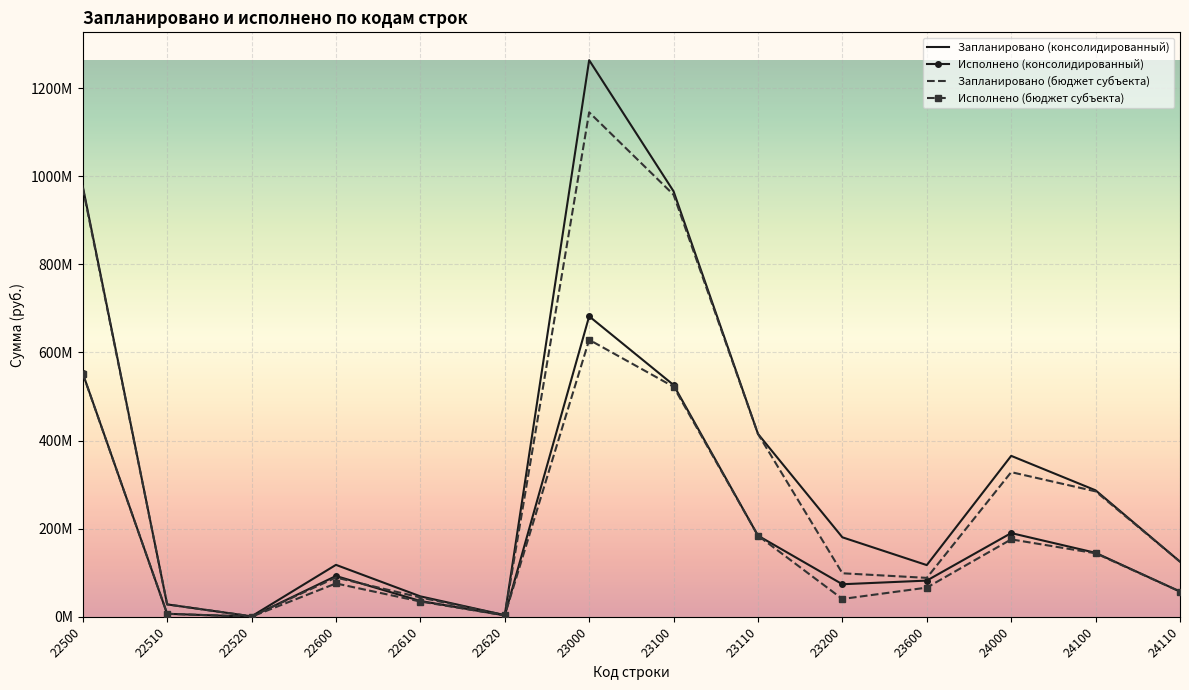

What is the value of the Запланировано (бюджет субъекта) point at the 7th from the left?

1145112163.2